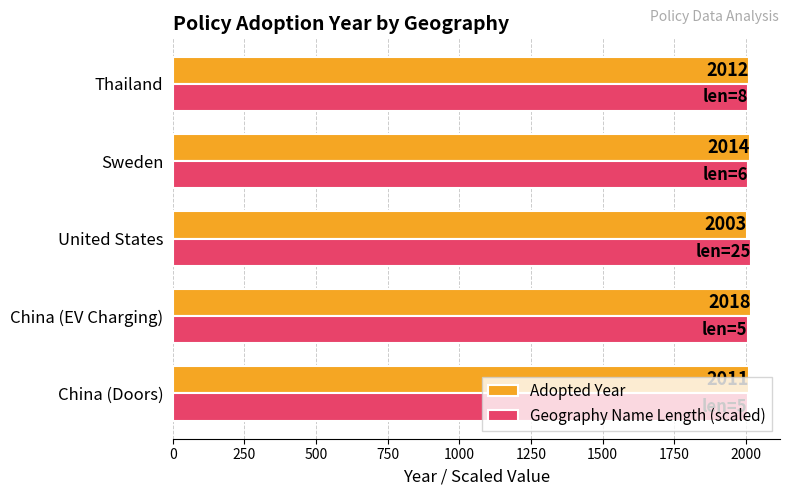

Which category has the lowest value across all series?

United States